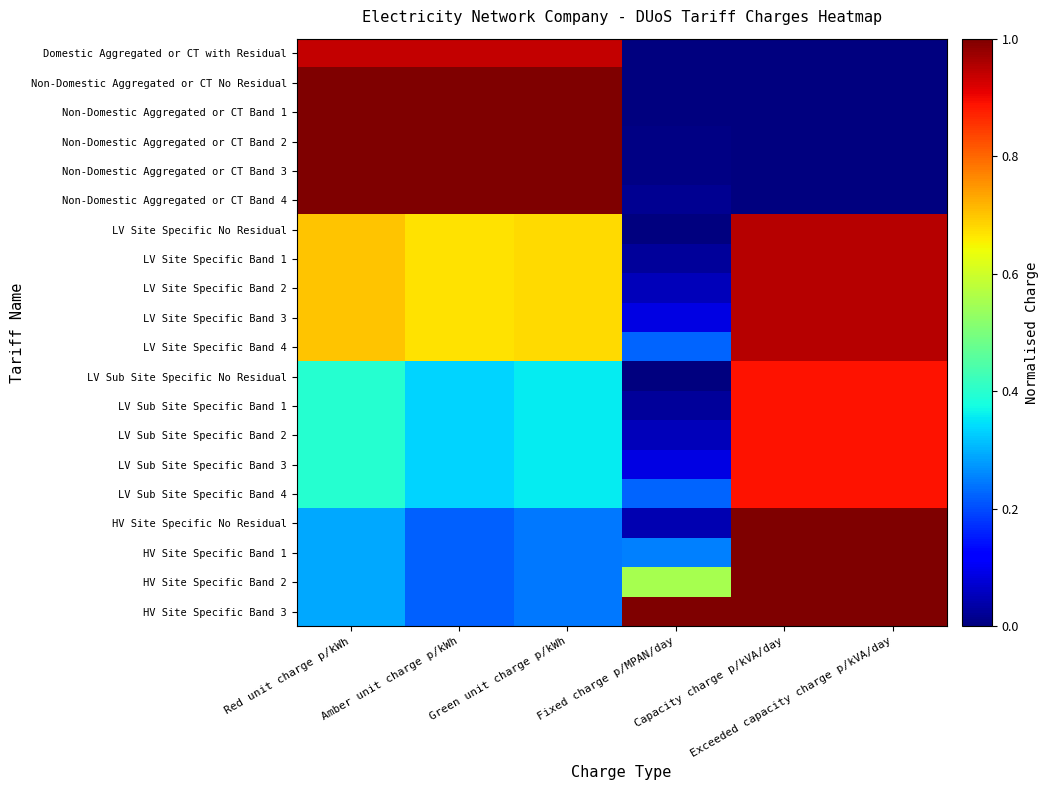

At which category is the sum across all series the highest?

Capacity charge p/kVA/day